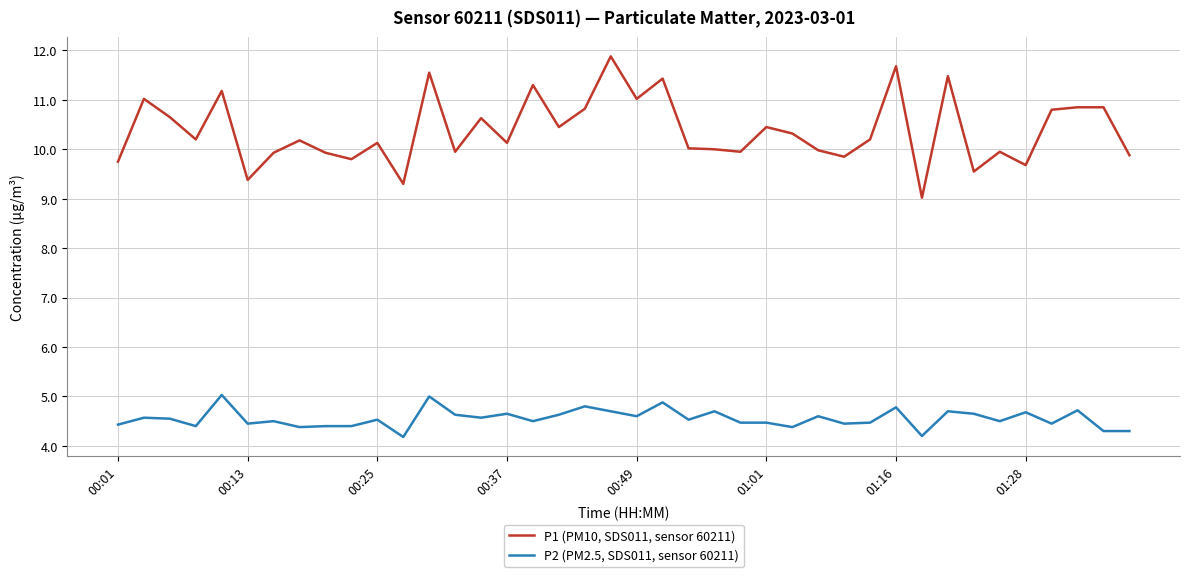

Rank the series by their average value, from lowest to highest.

P2 (PM2.5, SDS011, sensor 60211), P1 (PM10, SDS011, sensor 60211)